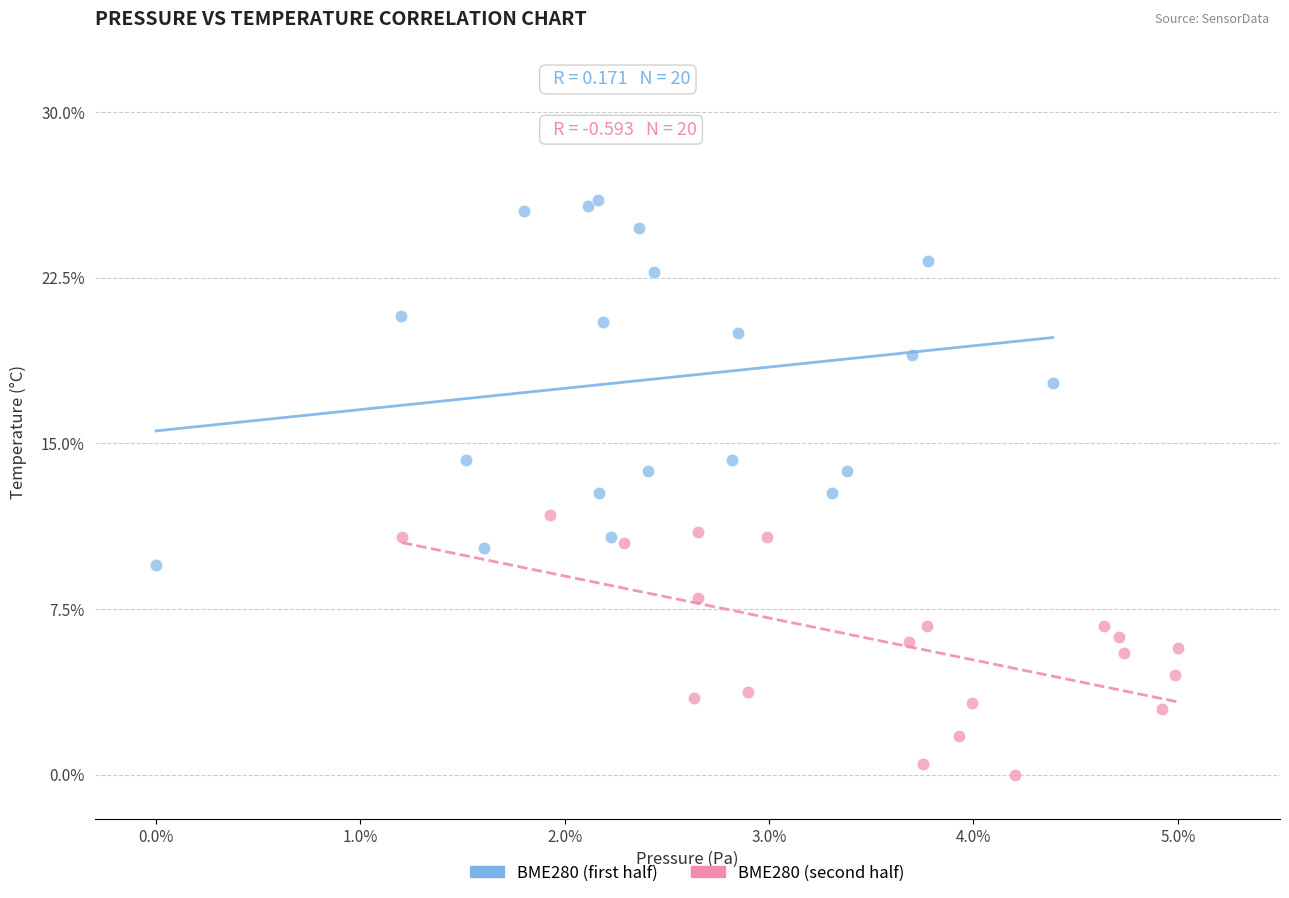

Which series has the widest spread of Y values?

BME280 (first half)